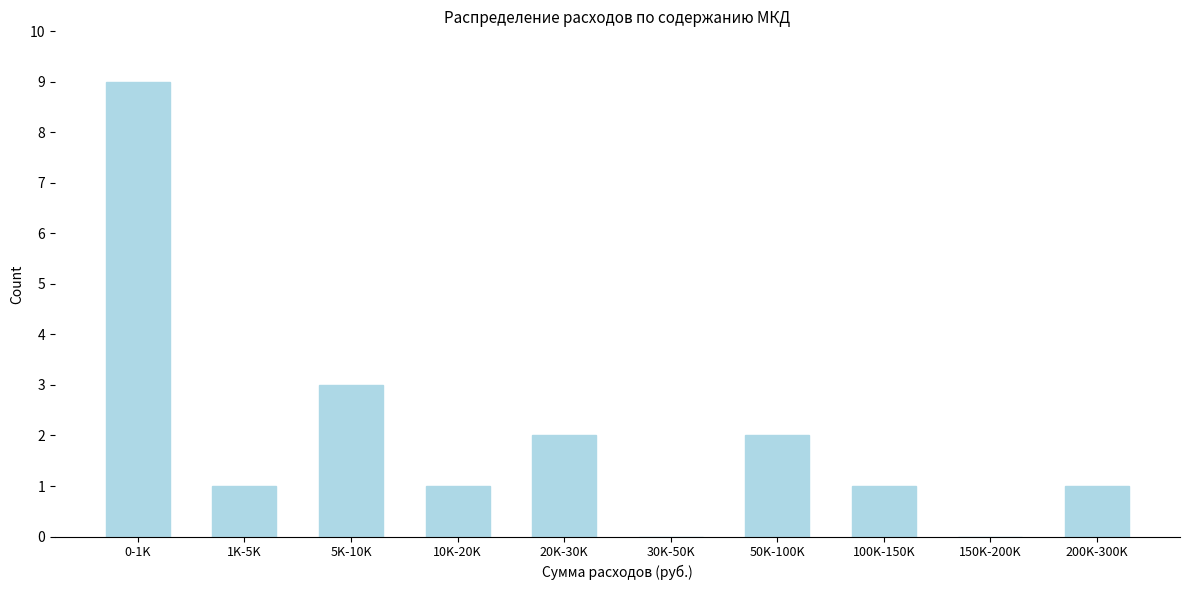

Reading left to right, list all the values displayed in this chart.

0-1K=9	1K-5K=1	5K-10K=3	10K-20K=1	20K-30K=2	30K-50K=0	50K-100K=2	100K-150K=1	150K-200K=0	200K-300K=1